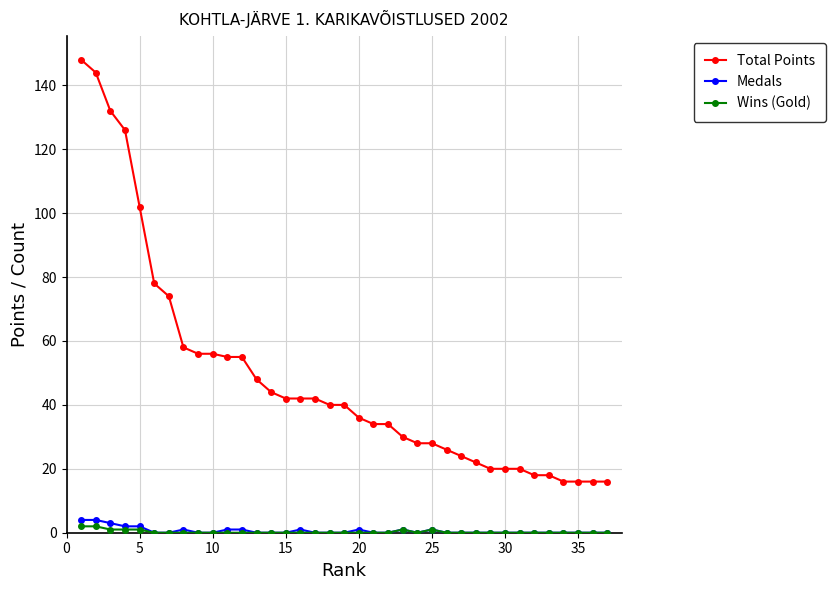

Which series has the largest total across all categories?

Total Points